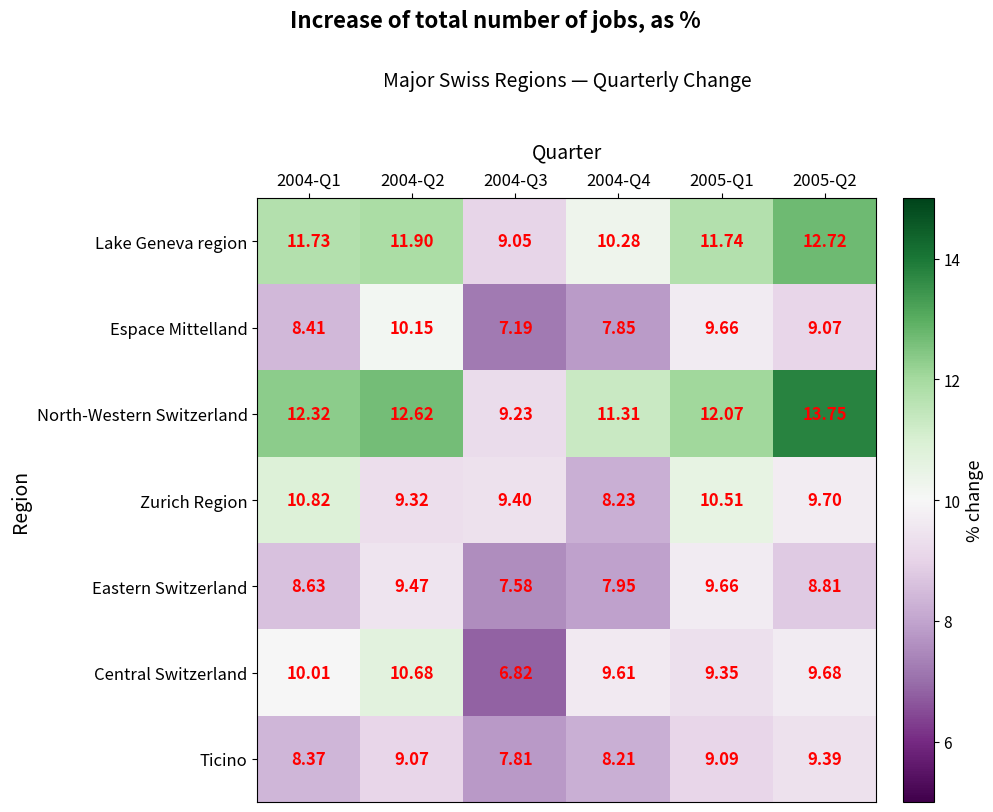

Count the number of data series in this chart.

7